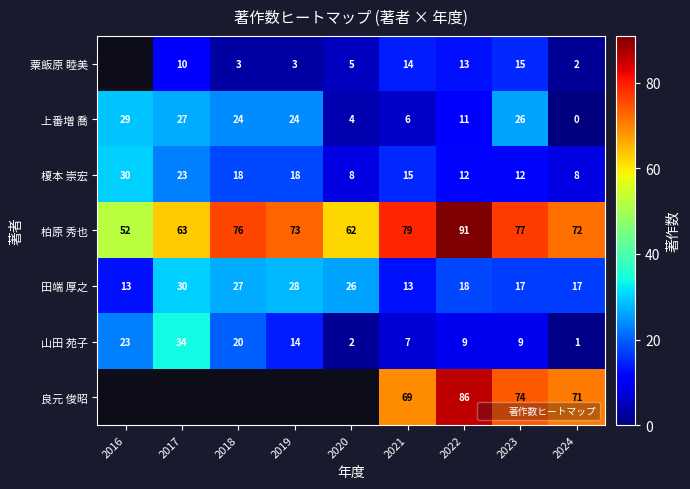

Where is 山田 苑子 nearest to the value 17?

2018